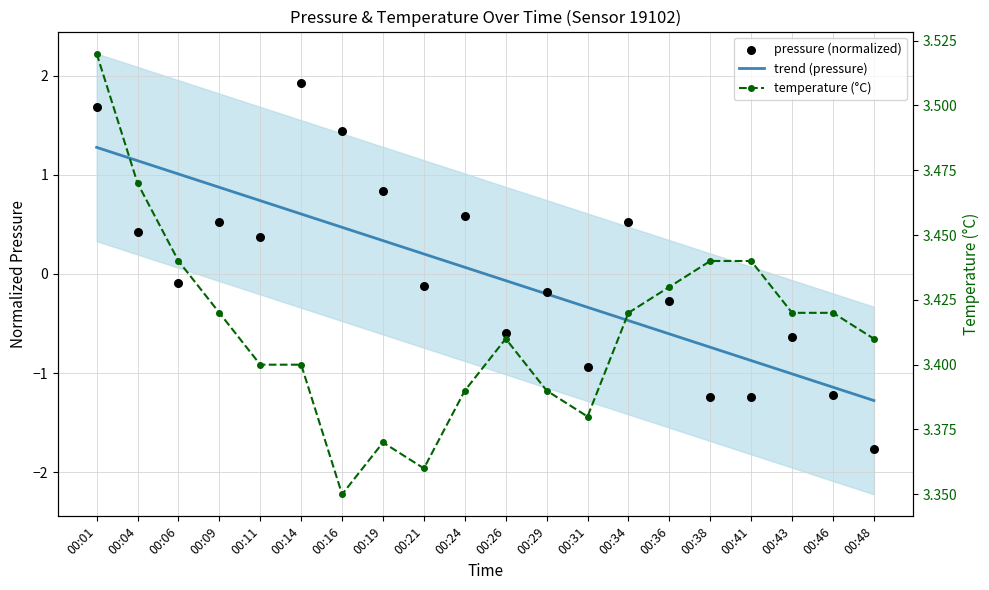

At how many categories does at least one series exceed 0?

20